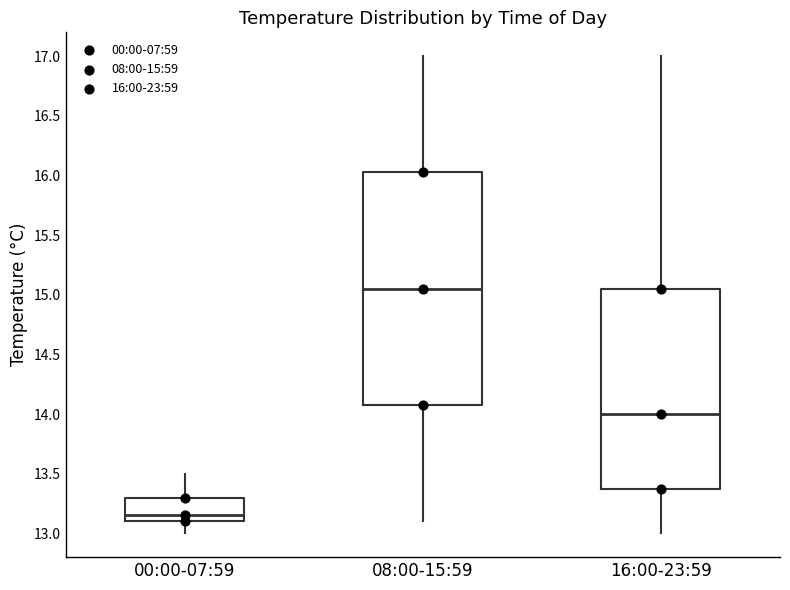

Which box is the tallest, from its lower edge to its upper edge?

08:00-15:59